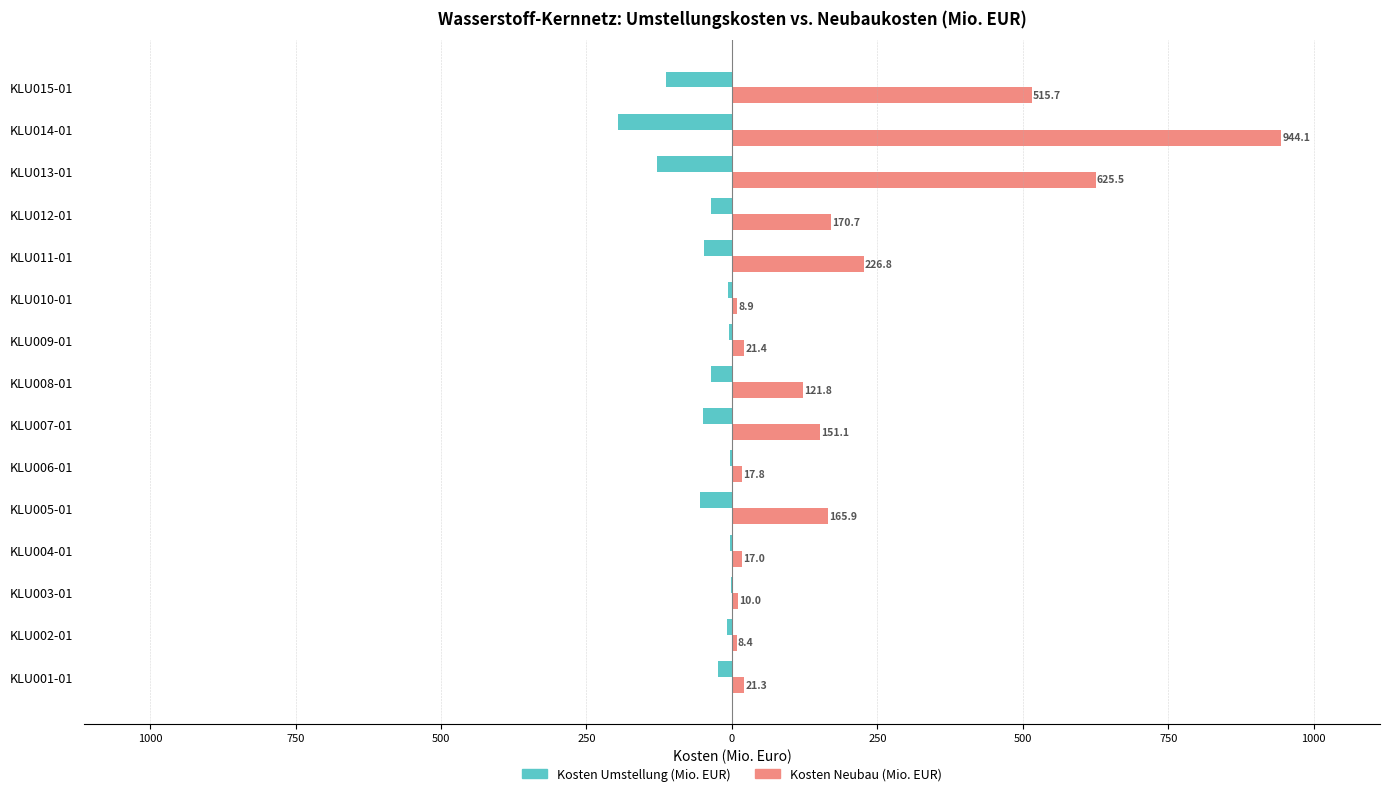

Which series has the largest total across all categories?

Kosten Neubau (Mio. EUR)